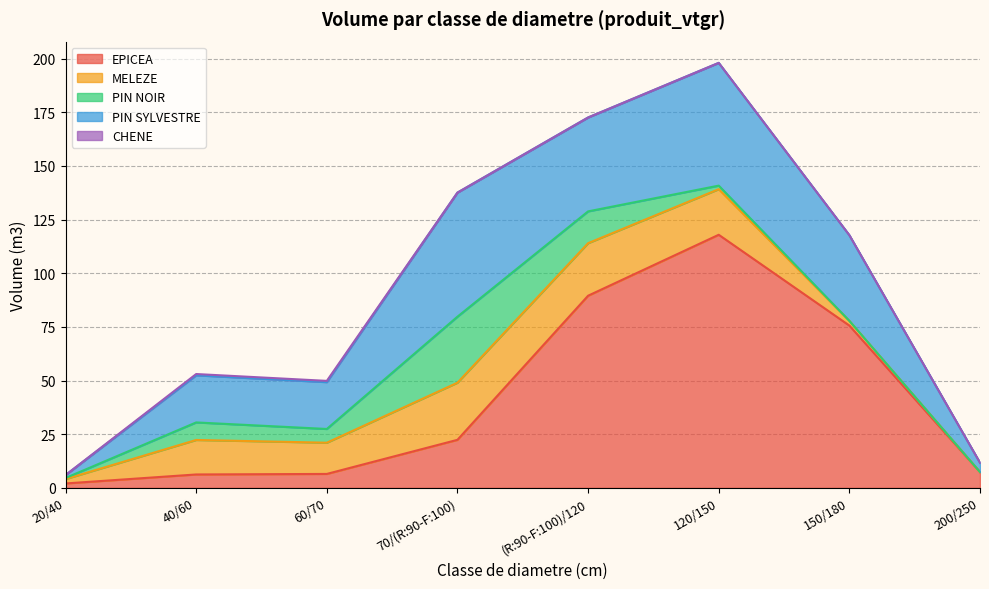

Does the chart display data point markers on the line(s)?

No